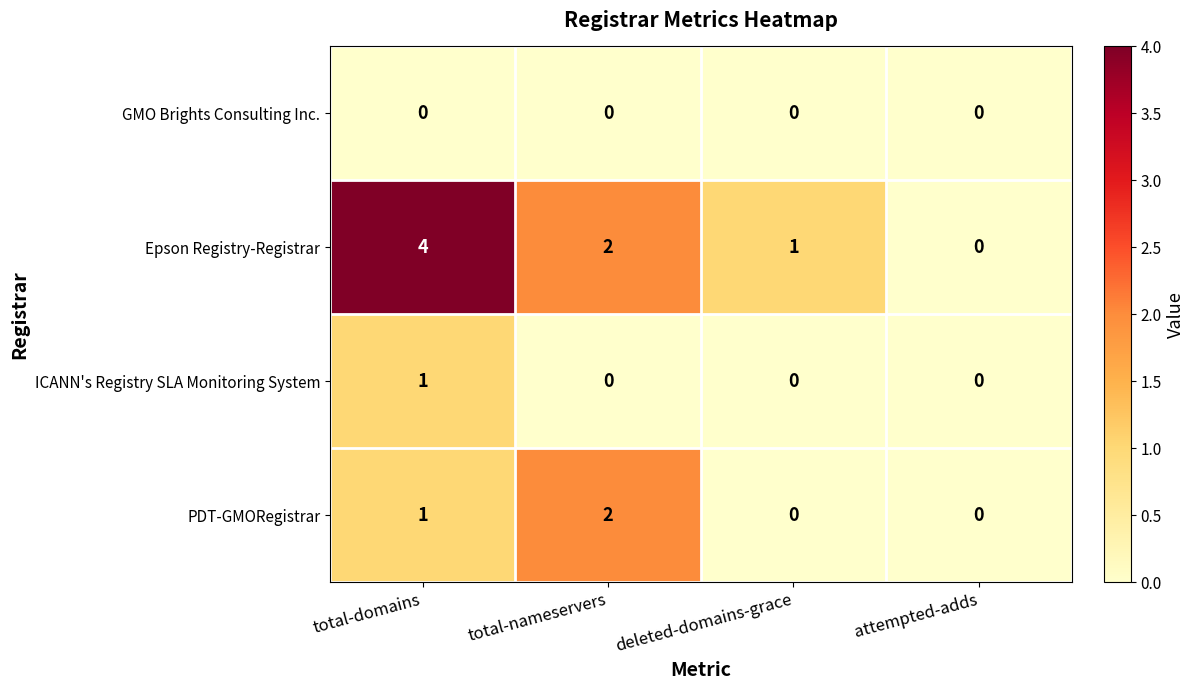

What is the spread (max minus min) of values at total-domains?

4